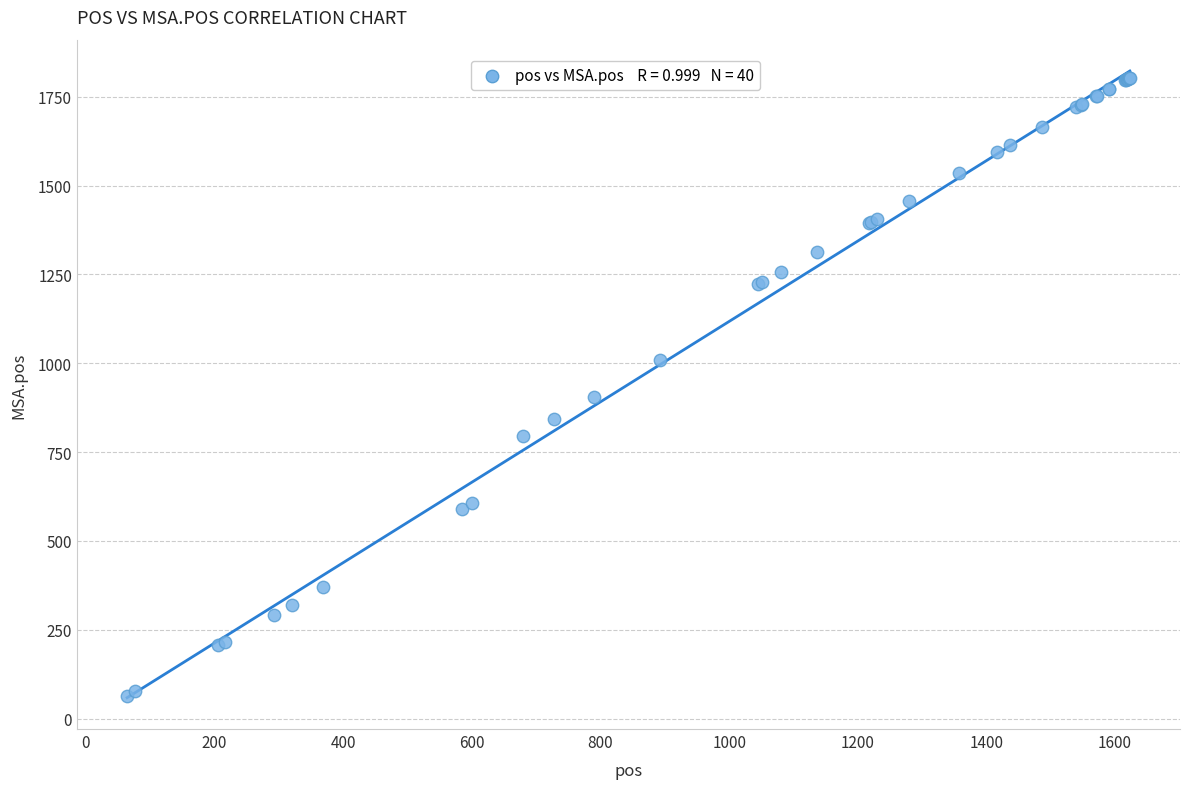

What Y value in the scatter plot is closest to 934?

906